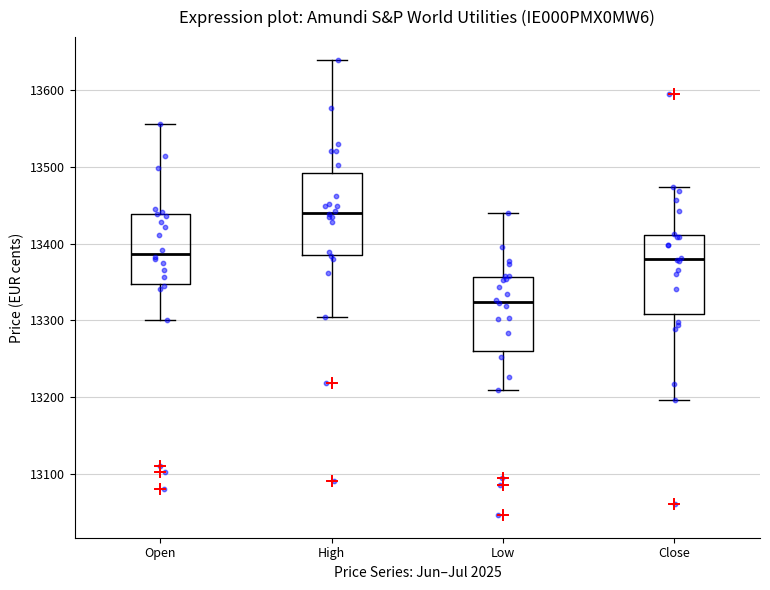

Which box's median line is the highest?

High